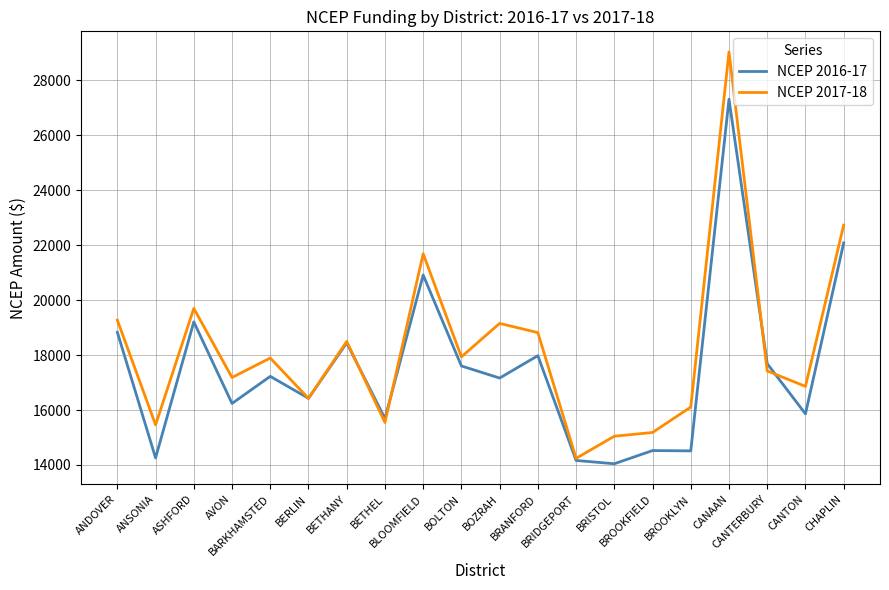

At how many categories does at least one series exceed 22182?

2